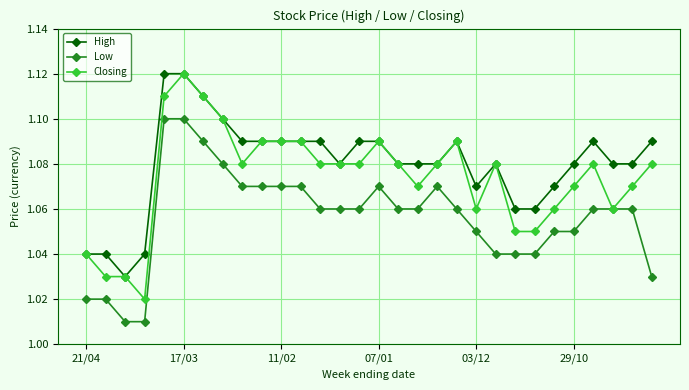

Which series has the largest range (max minus min)?

Closing